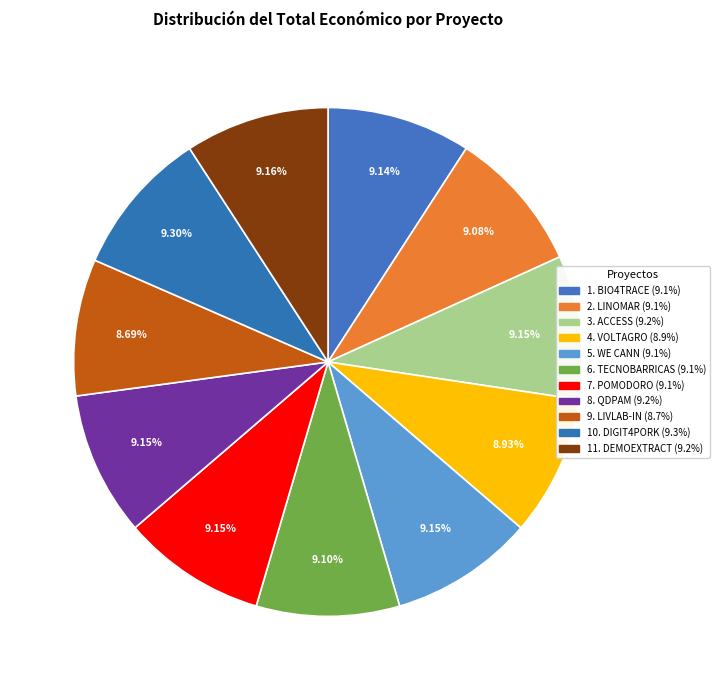

How many slices are in this pie chart?

11